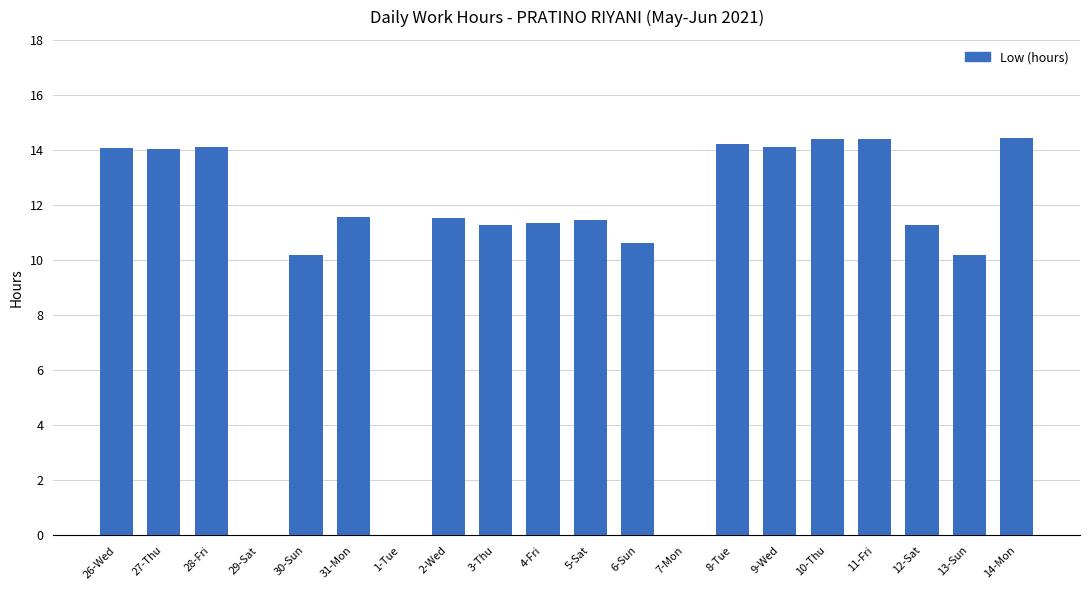

Which has a higher value, 1-Tue or 5-Sat?

5-Sat